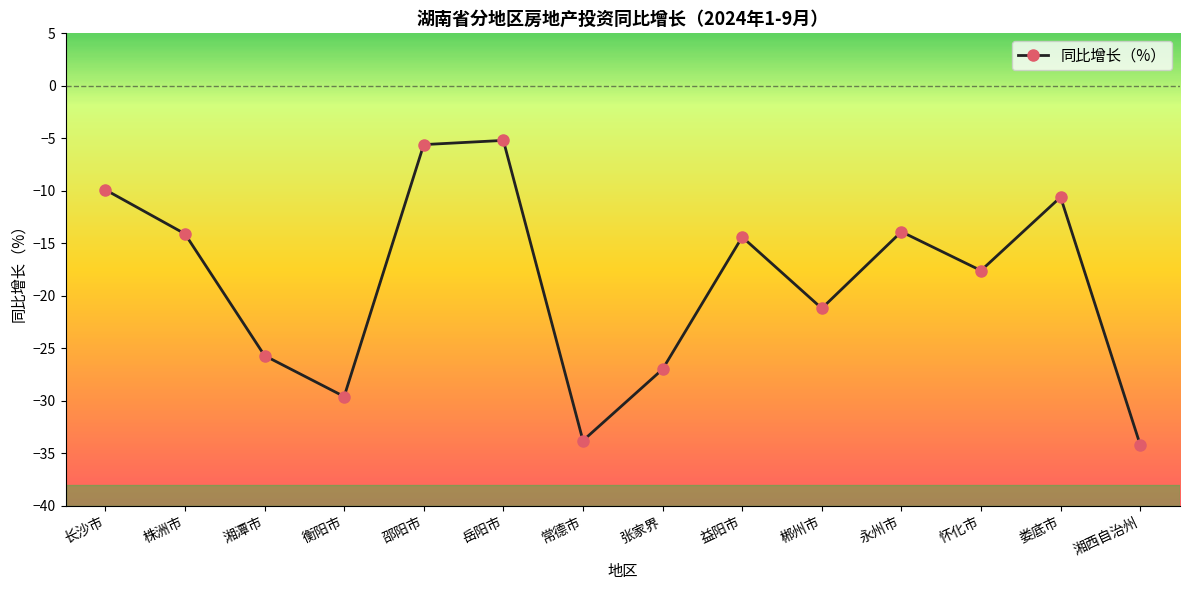

What is the average value?

-18.8